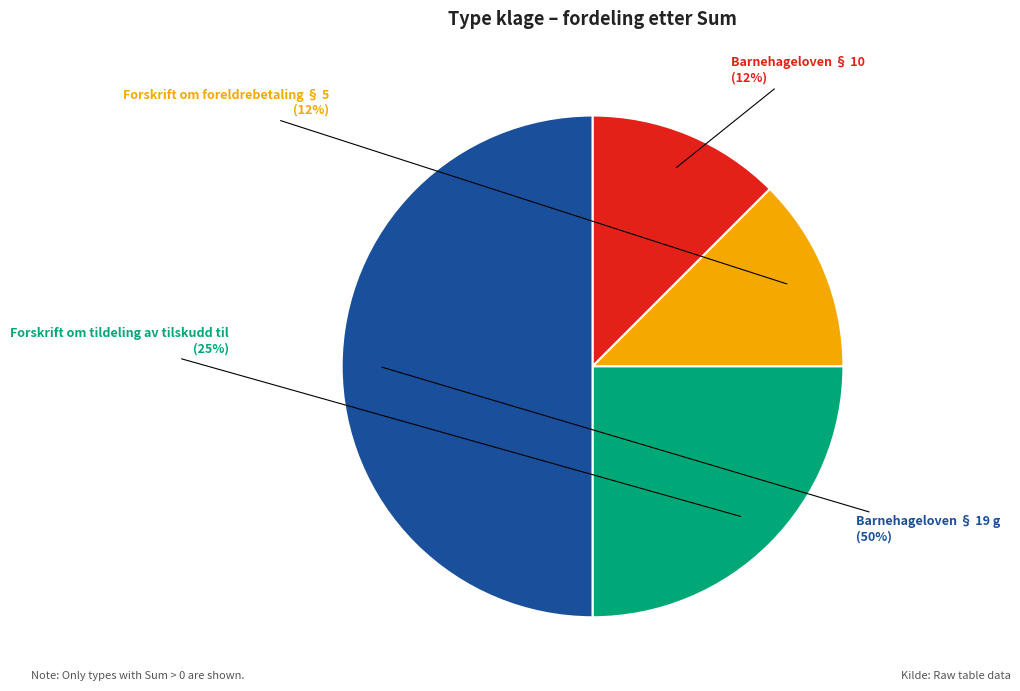

To the nearest percent, what is the average slice percentage?

25%